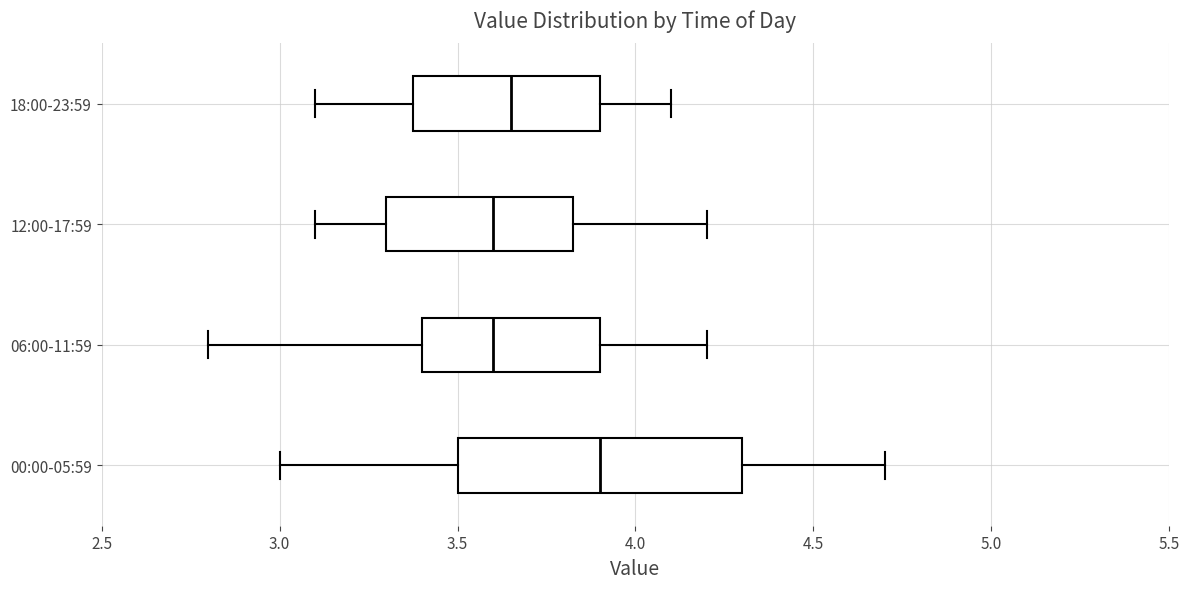

Comparing the boxes themselves (not the whiskers), which one is the widest?

00:00-05:59